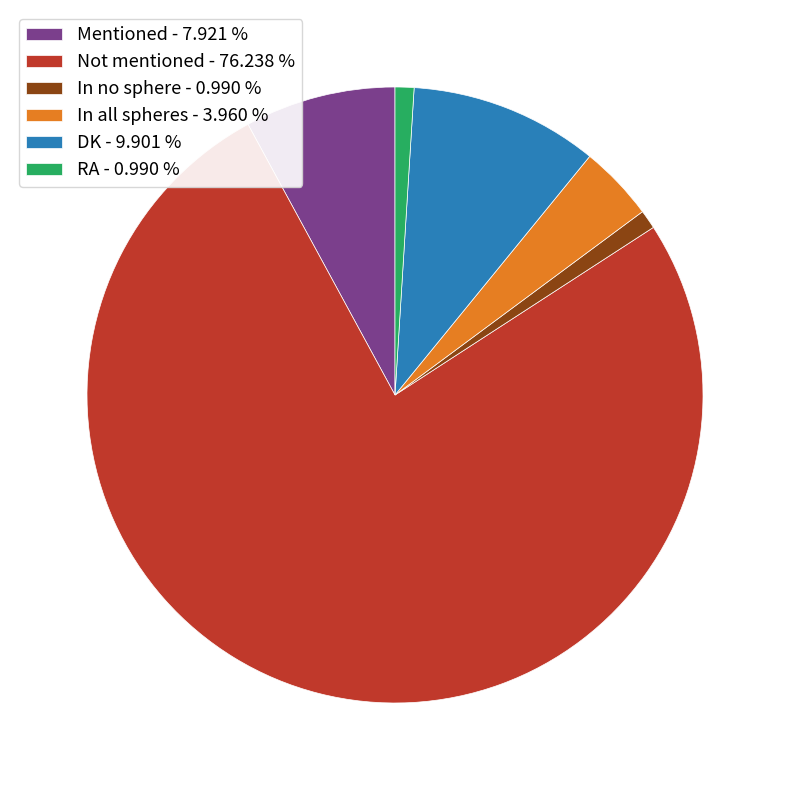

Is the sum of Mentioned - 7.921 % and In no sphere - 0.990 % greater than half?

No